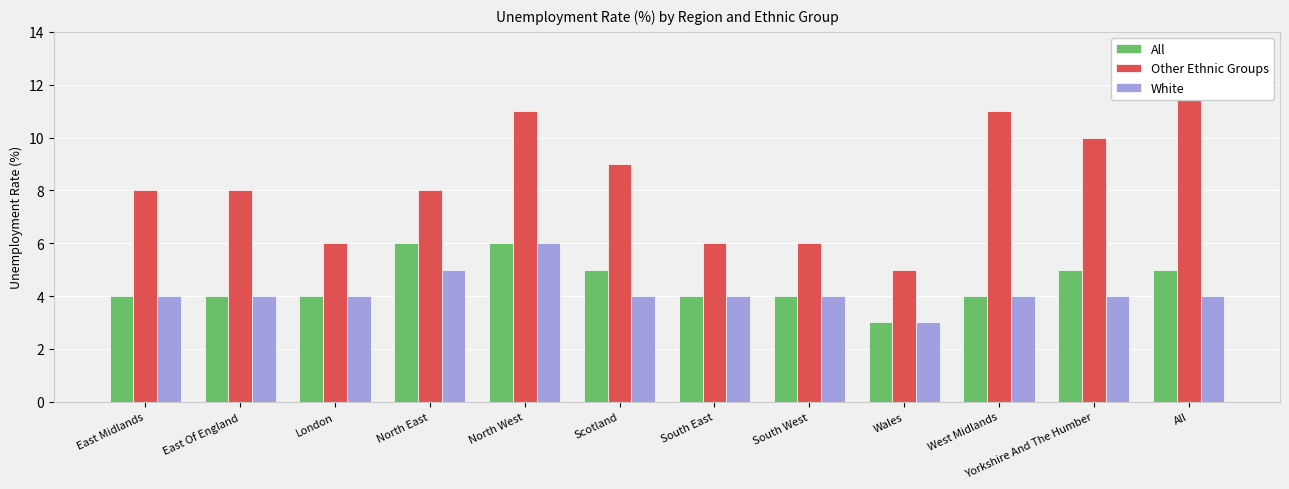

Which category has the highest value across all series?

All